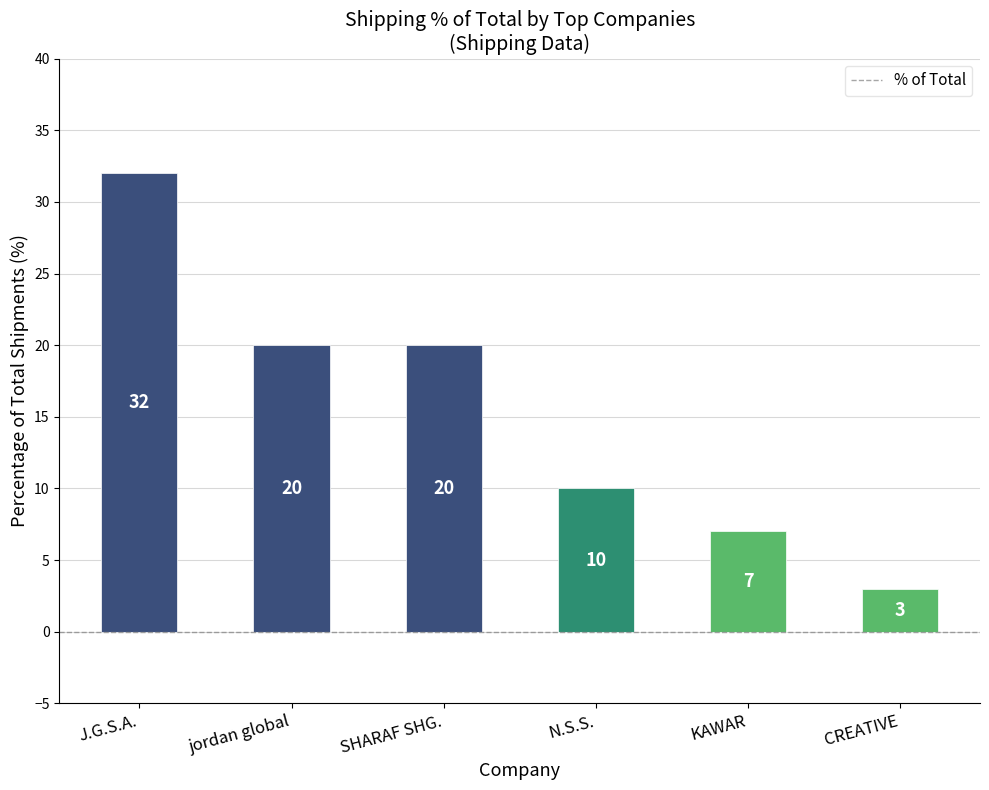

What is the average value?

15